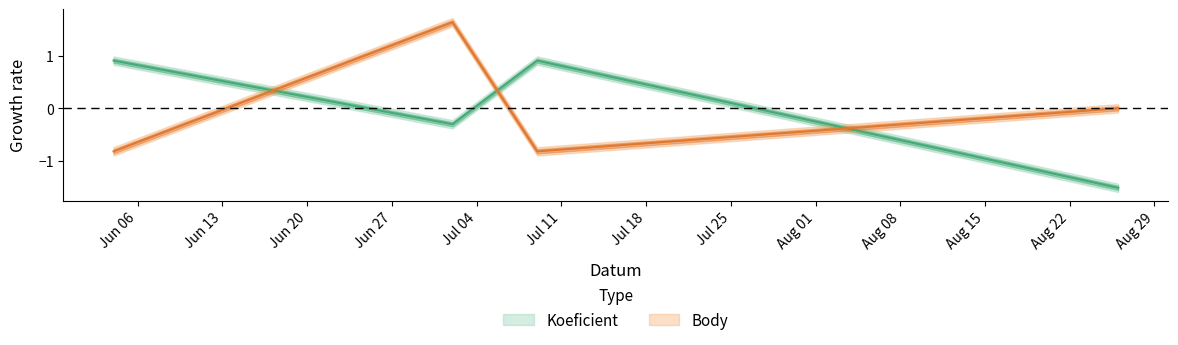

Which has a higher value, 2016-07-02 or 2016-07-09?

2016-07-09